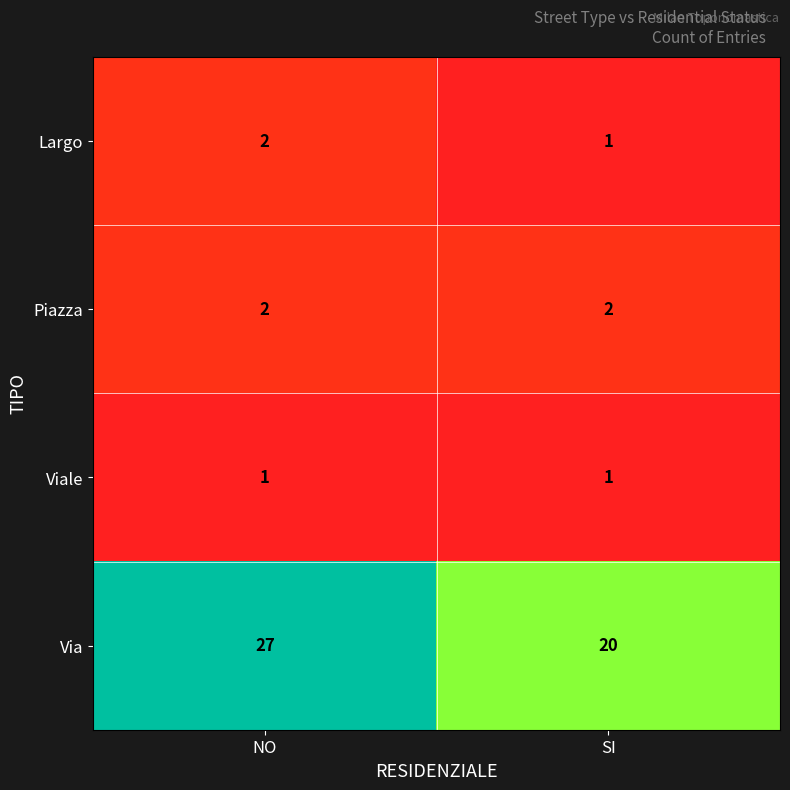

What is the sum of the Piazza values at SI and NO?

4